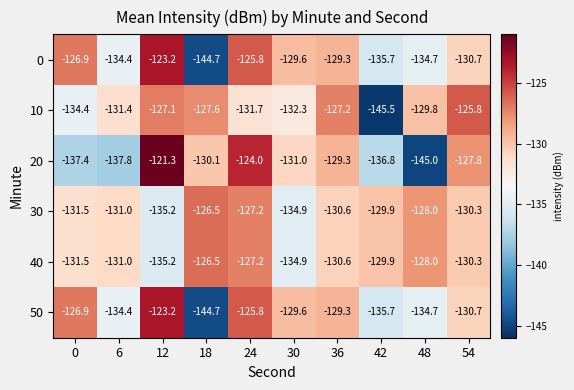

What is the maximum value shown in the chart?

-121.3